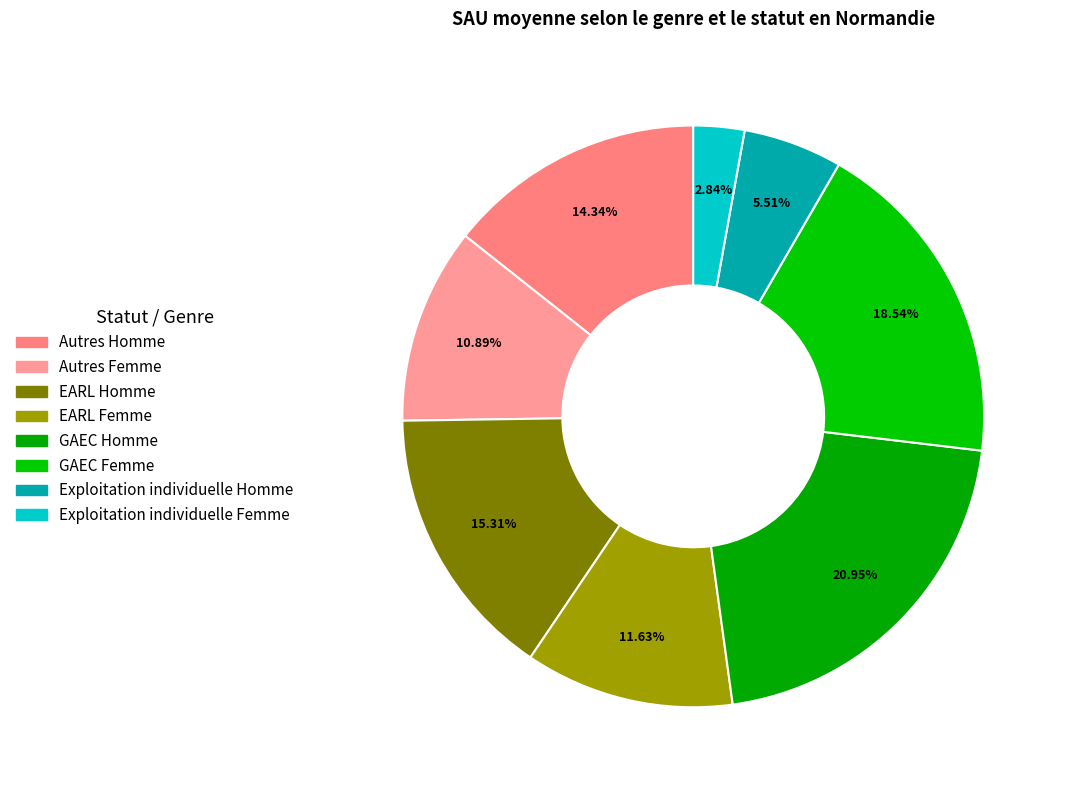

To the nearest percent, what percentage of the pie is EARL Homme?

15%